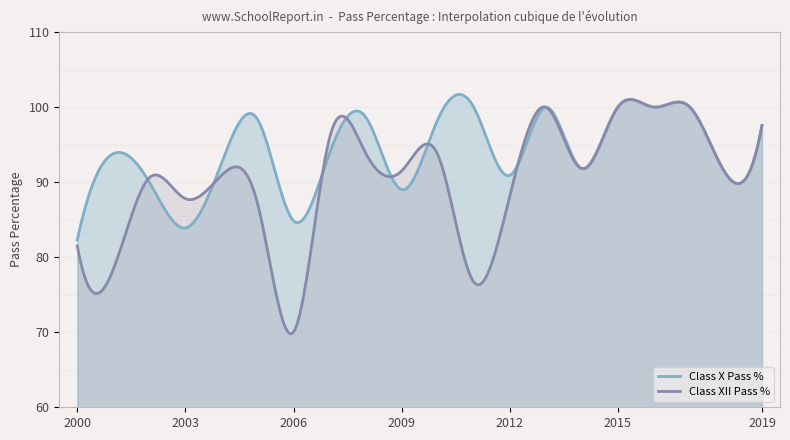

Where is the first local minimum for Class XII Pass %?

2001